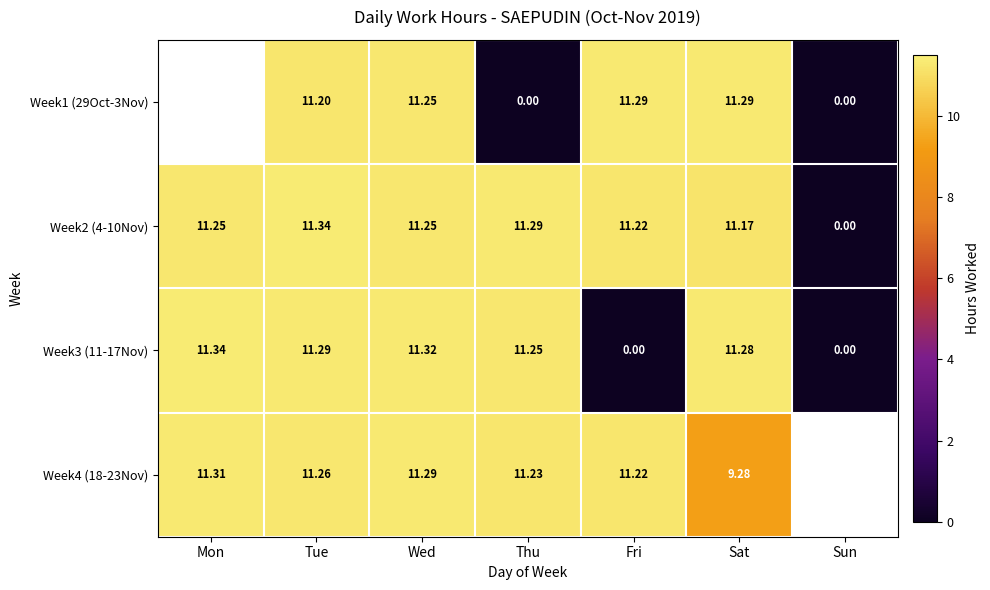

What is the difference between the maximum and minimum values in the Week2 (4-10Nov) series?

11.3